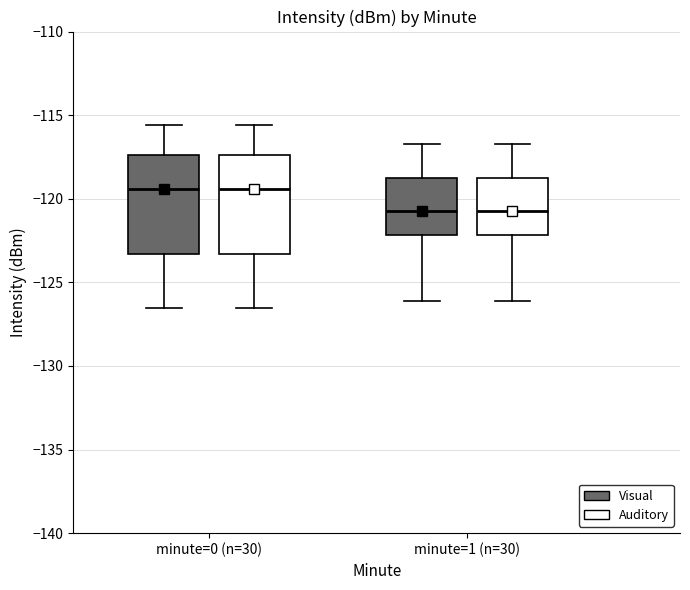

Reading left to right, read every box against the y-axis: the position of its median line, the range the box covers, and the ends of its whiskers. The values are not printed on the chart, so give them approximately, as read against the axis.

minute=0 (n=30) (Visual): median -119.5, box -123.5 to -117.5, whiskers -126.5 to -115.5
minute=0 (n=30) (Auditory): median -119.5, box -123.5 to -117.5, whiskers -126.5 to -115.5
minute=1 (n=30) (Visual): median -121.0, box -122.0 to -119.0, whiskers -126.0 to -116.5
minute=1 (n=30) (Auditory): median -121.0, box -122.0 to -119.0, whiskers -126.0 to -116.5